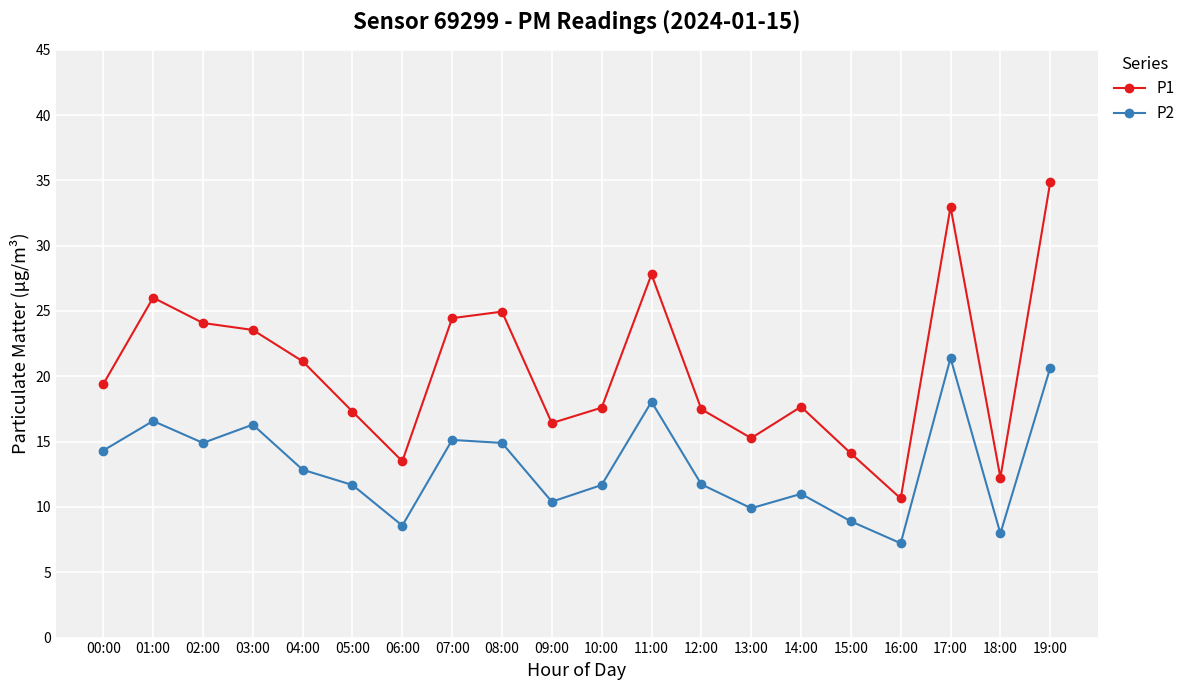

True or false: P1 and P2 cross at least once.

False